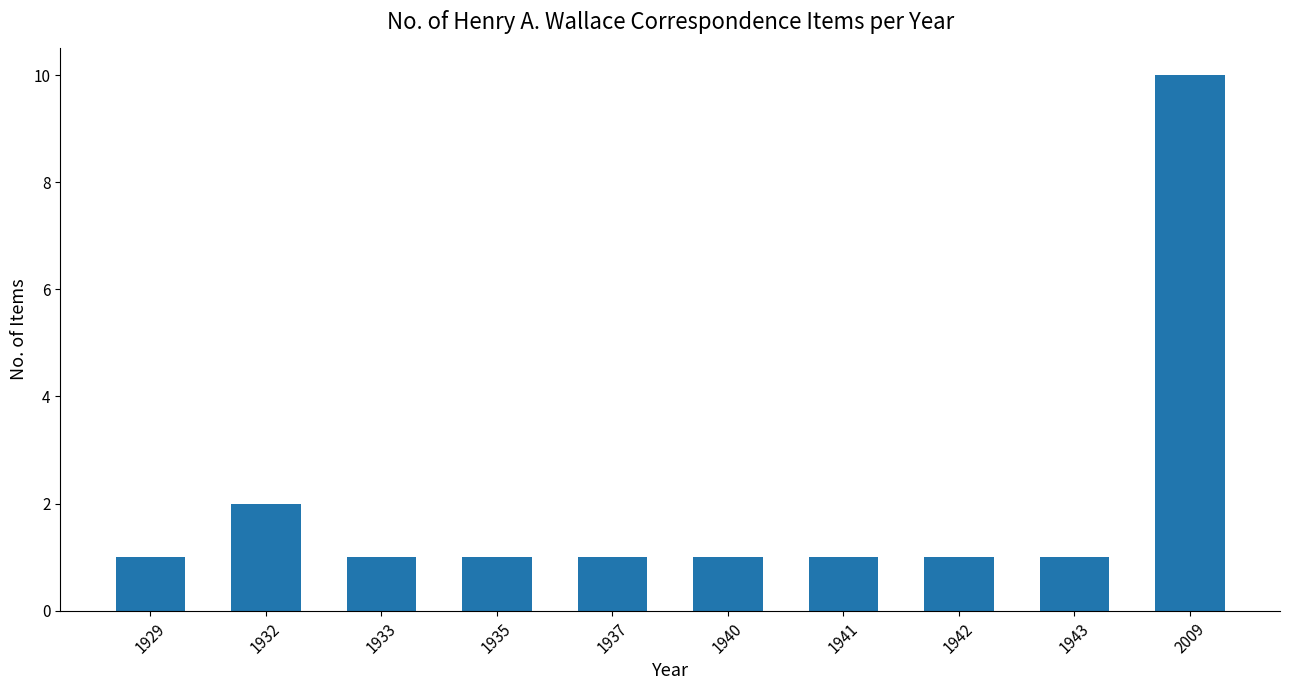

What is the value of the 9th bar from the left?

1